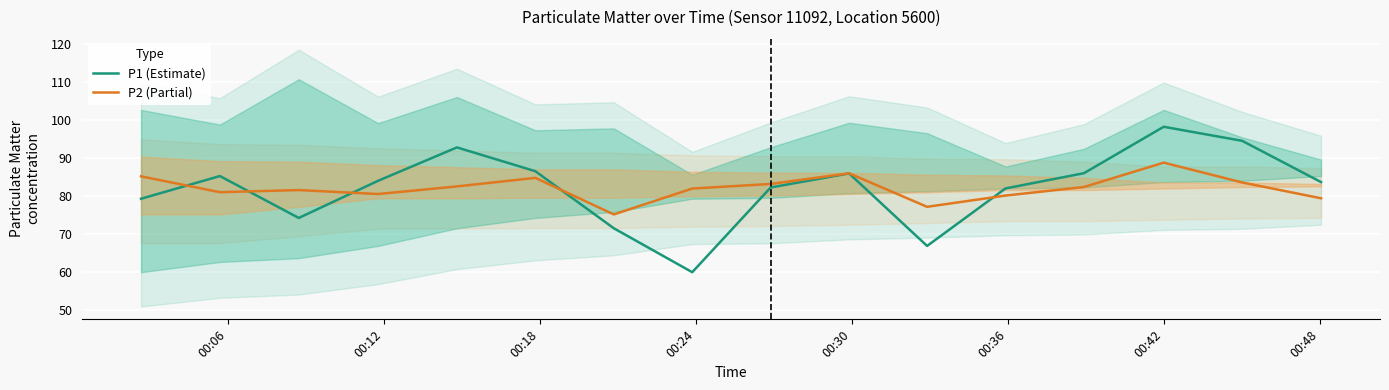

Count the number of categories in the chart.

16